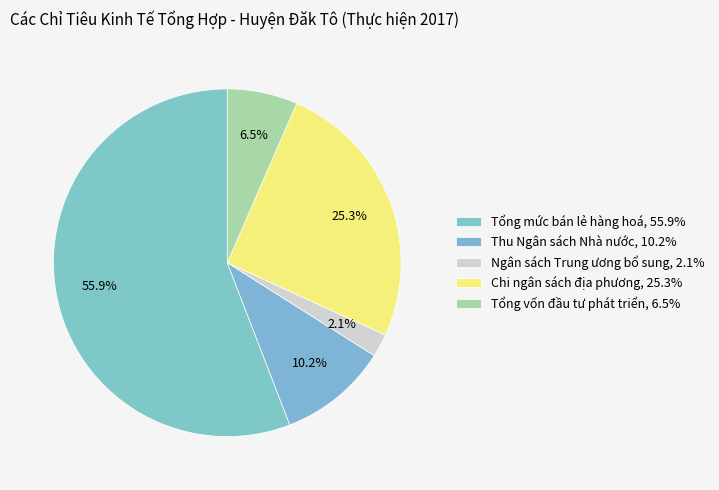

What percentage do Chi ngân sách địa phương and Ngân sách Trung ương bổ sung together represent?

27.4%